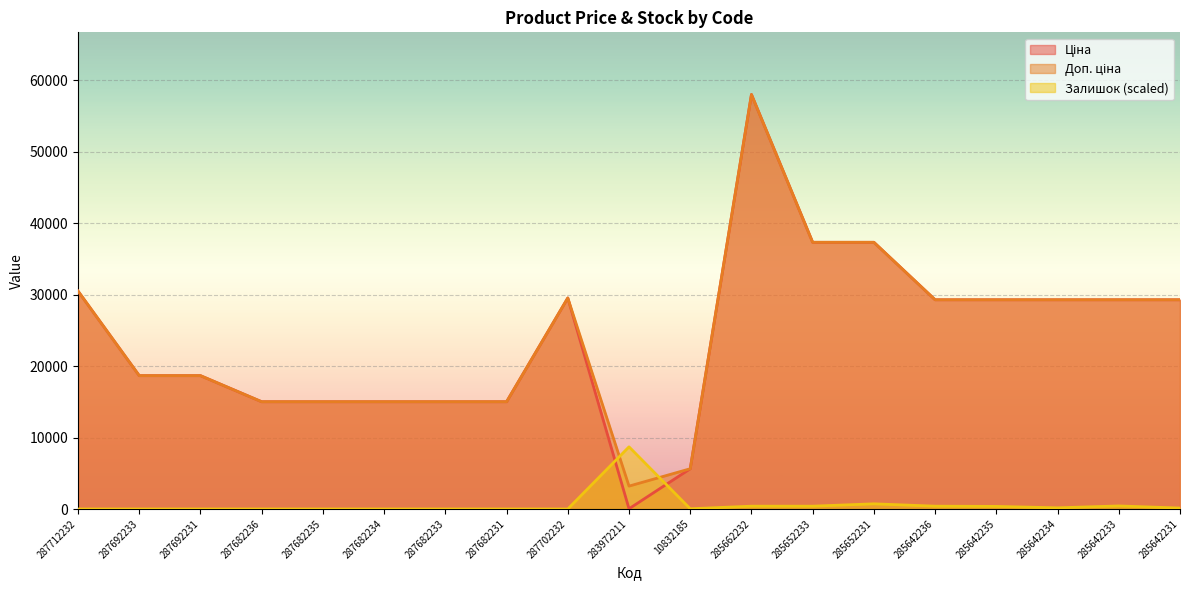

What is the value of the Ціна point at the 14th from the left?

37343.0